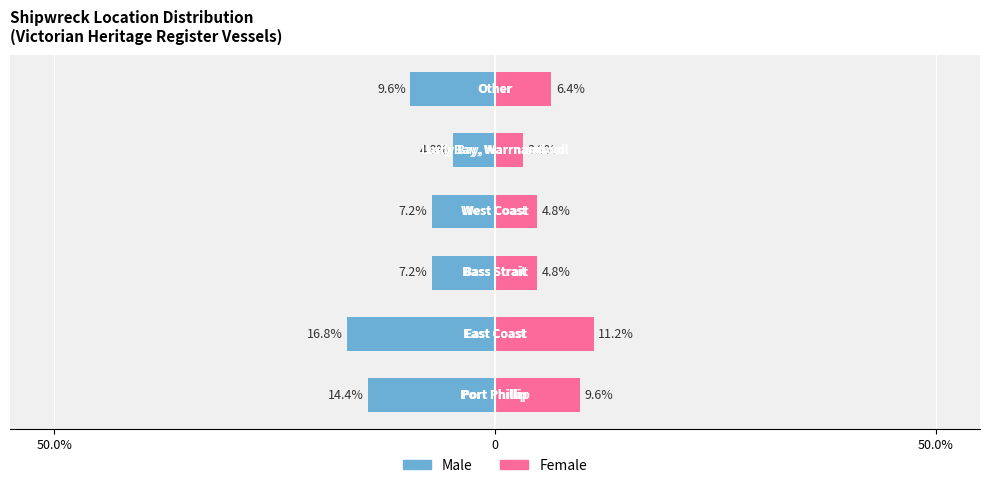

At 50.0%, list the series in order from smallest to largest.

Male, Female